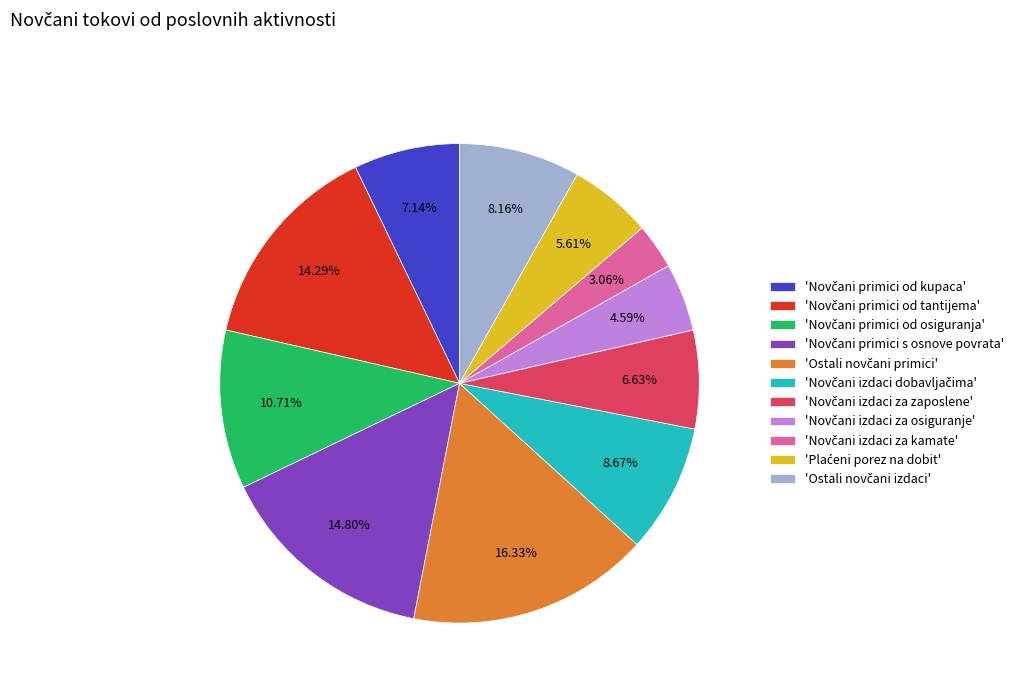

Is there any slice that represents more than half of the pie?

No